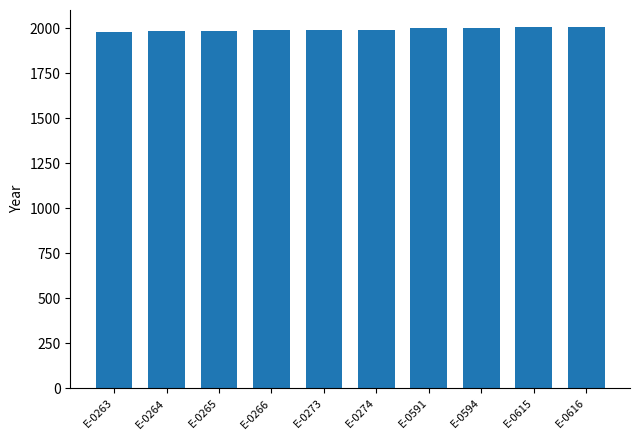

What is the difference between the second highest and second lowest values?

23